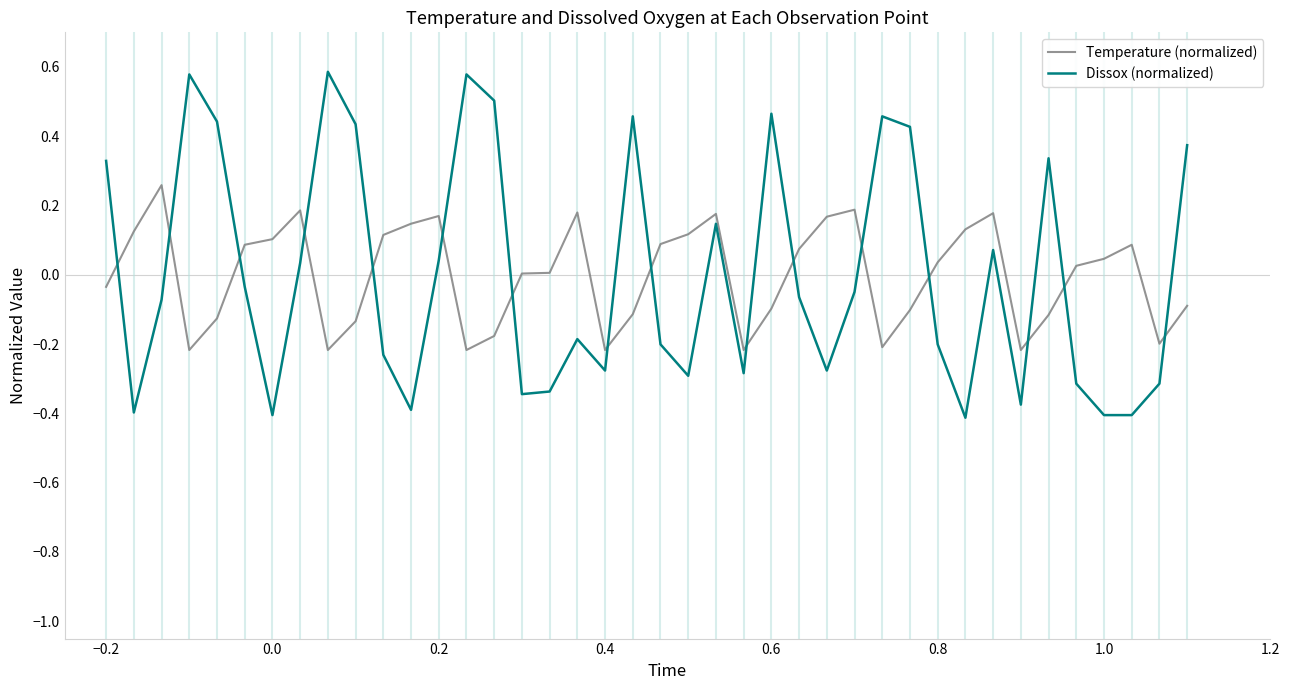

Which series has the largest range (max minus min)?

Dissox (normalized)